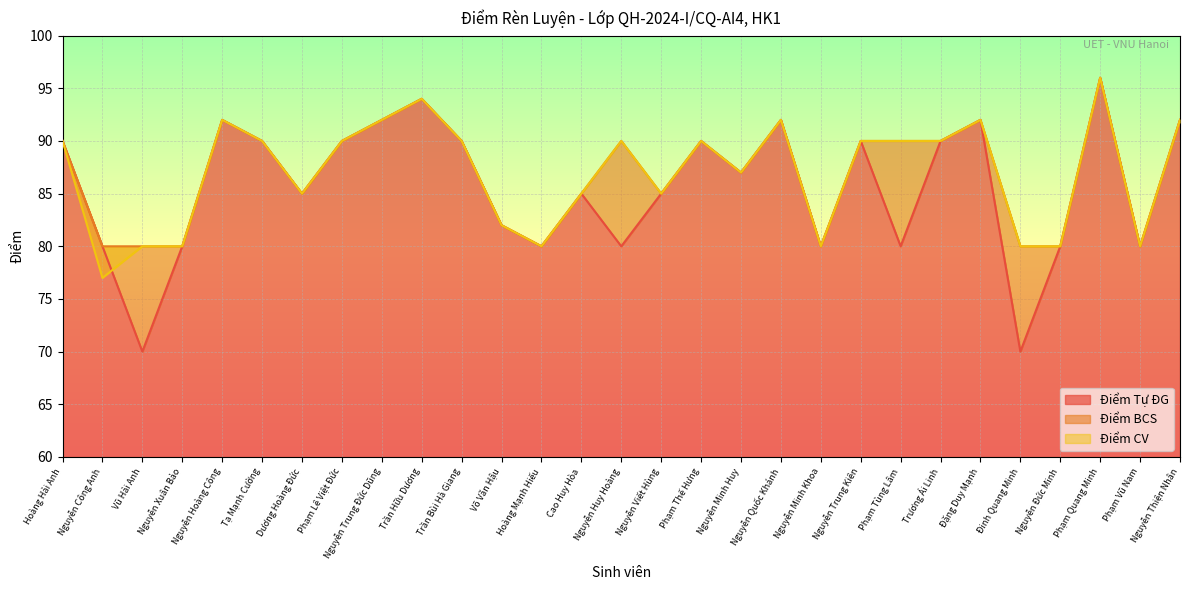

Does the chart display data point markers on the line(s)?

No